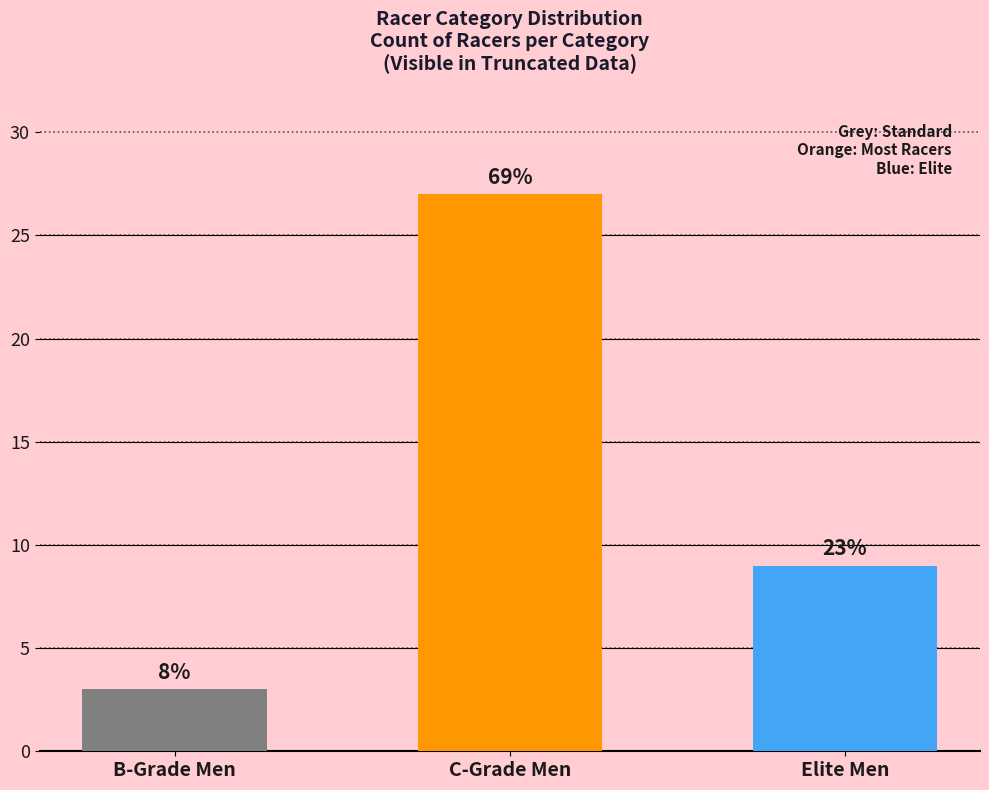

What is the difference between the maximum and minimum values?

24